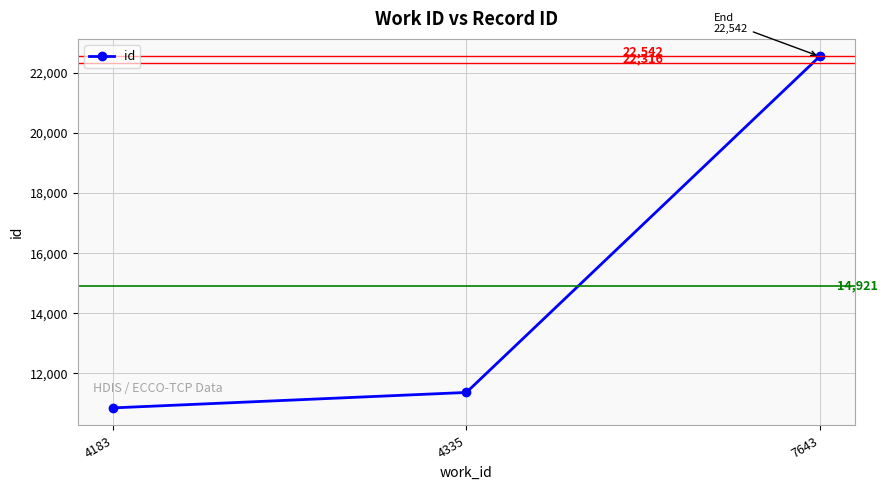

What is the difference between the values at 7643 and 4183?

11689